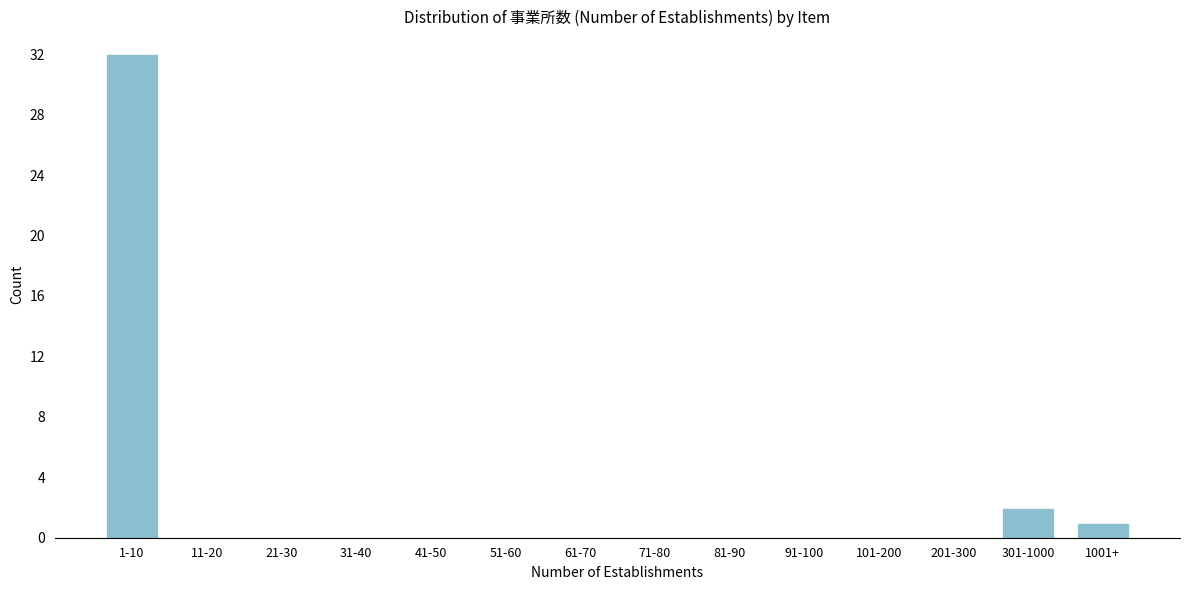

Reading left to right, transcribe all the data shown in this chart.

1-10=32	11-20=0	21-30=0	31-40=0	41-50=0	51-60=0	61-70=0	71-80=0	81-90=0	91-100=0	101-200=0	201-300=0	301-1000=2	1001+=1